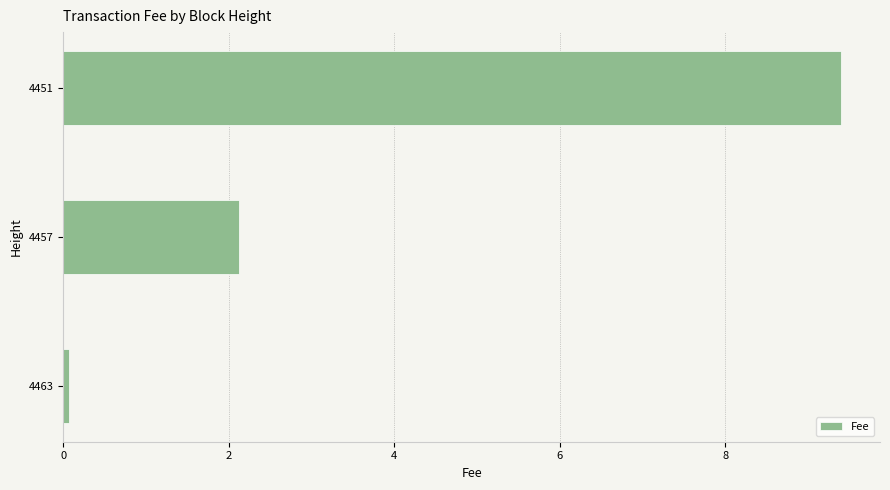

Where is the data nearest to the value 4?

4457